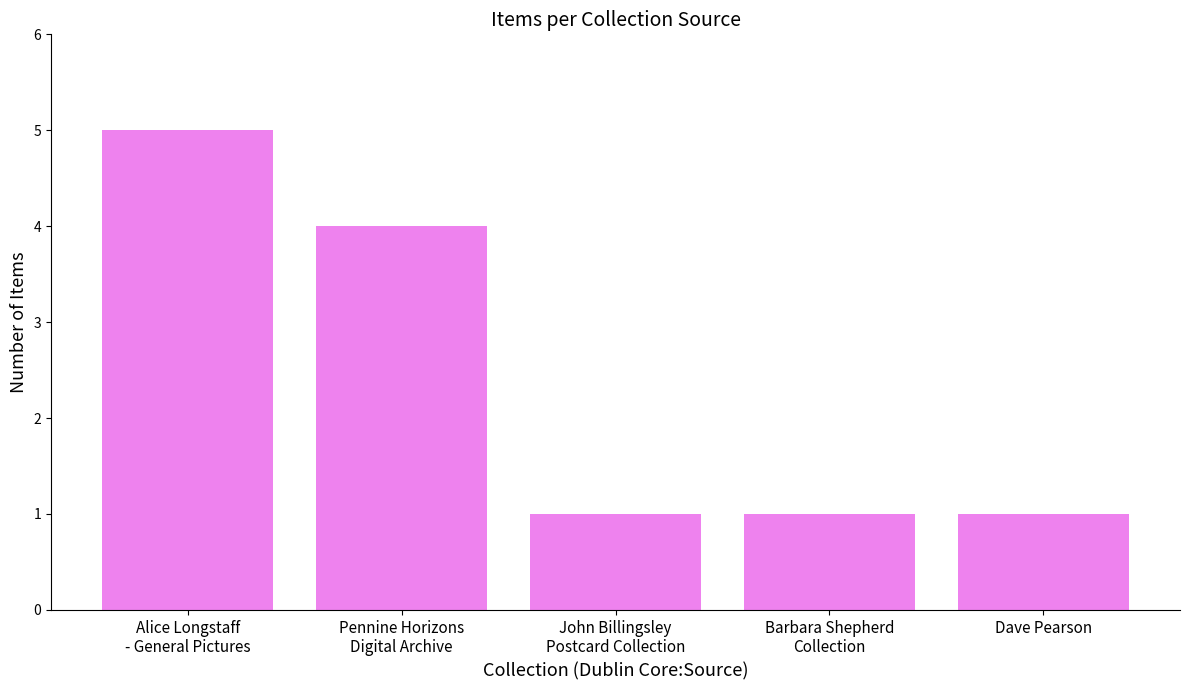

What is the difference between the maximum and second lowest values?

4